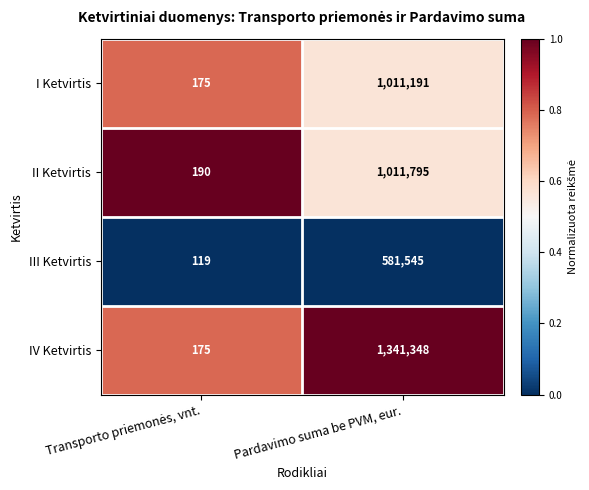

What is the maximum value shown in the chart?

1341348